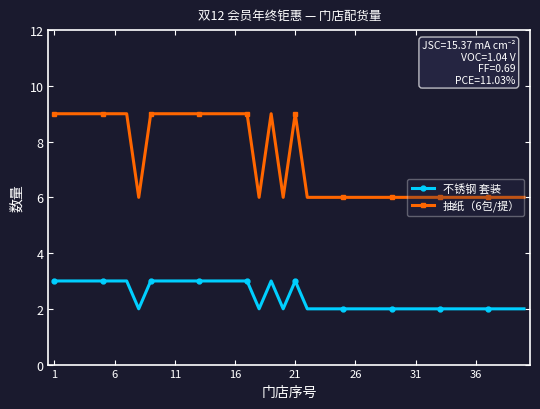

How many series are shown in this chart?

2